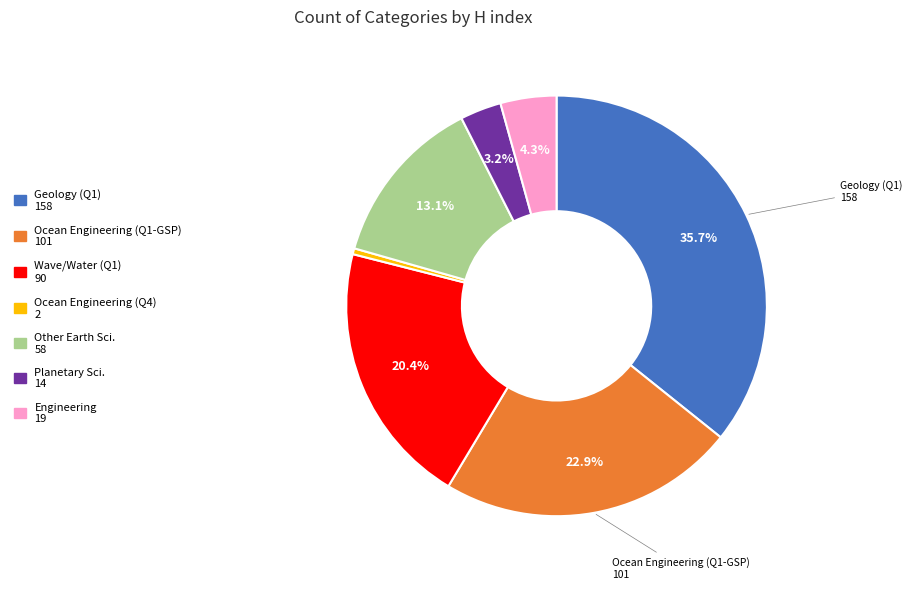

Does any single category account for the majority?

No